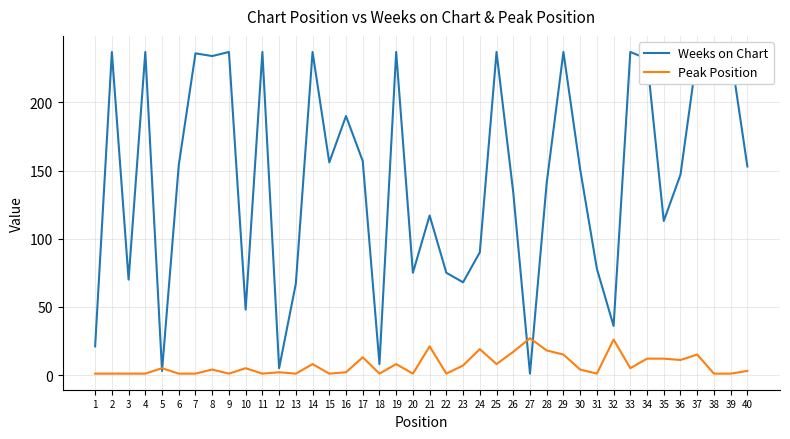

What is the difference between the highest and lowest values at 14?

229